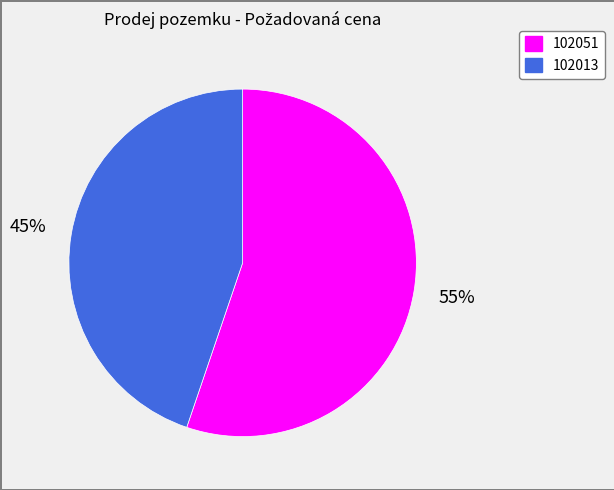

To the nearest percent, what is the difference between the largest and smallest slice percentages?

10%